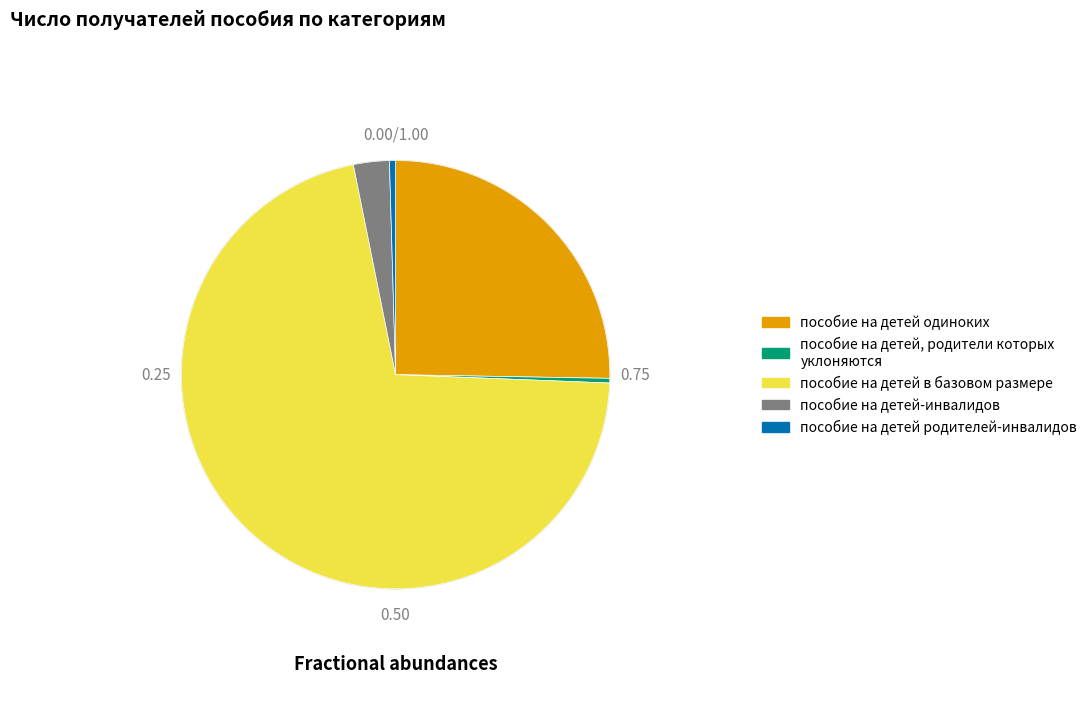

Does any single category account for the majority?

Yes